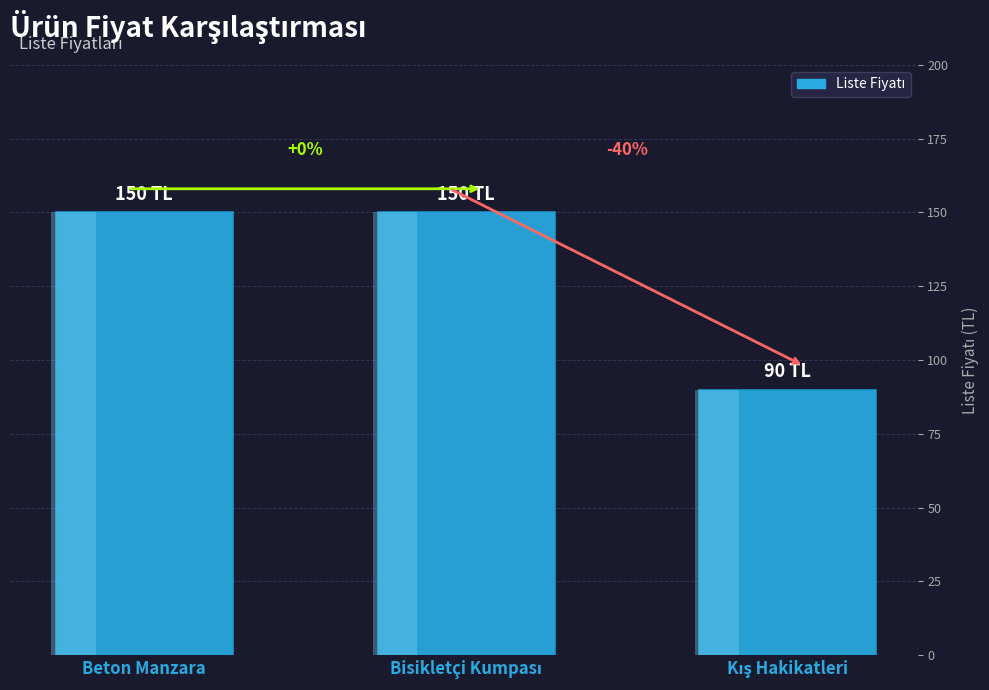

What is the label of the 3rd bar from the left?

Kış Hakikatleri